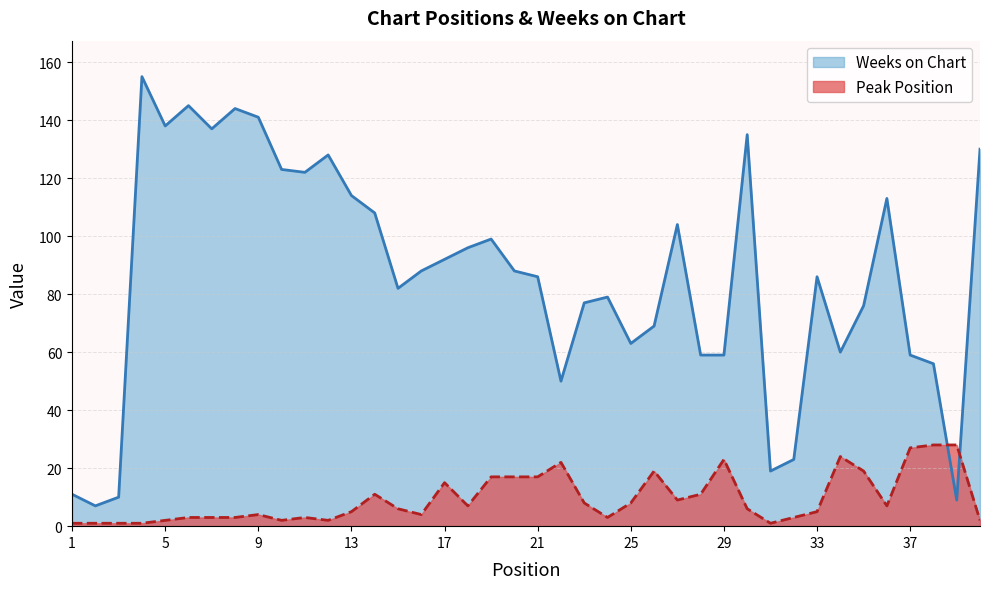

At which label is Weeks on Chart closest to 81?

15